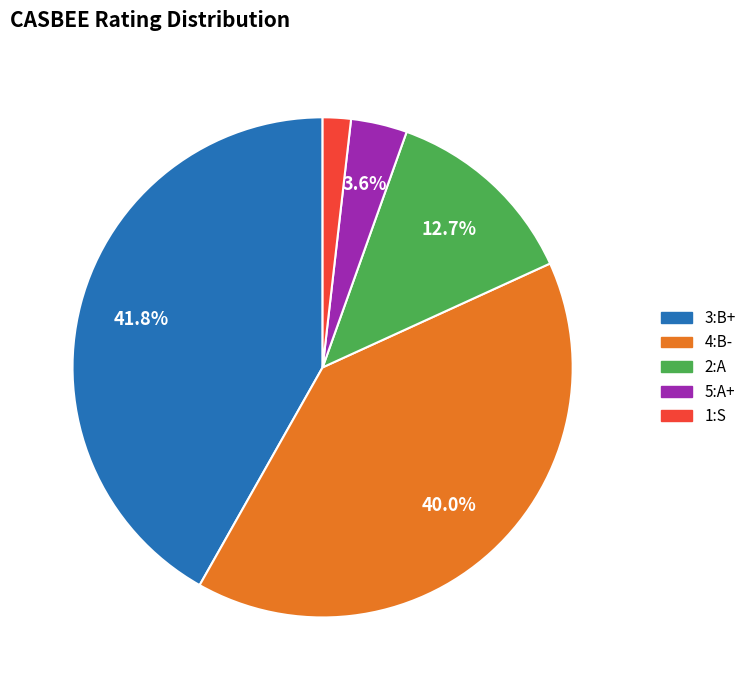

Is 5:A+ the majority of the pie?

No